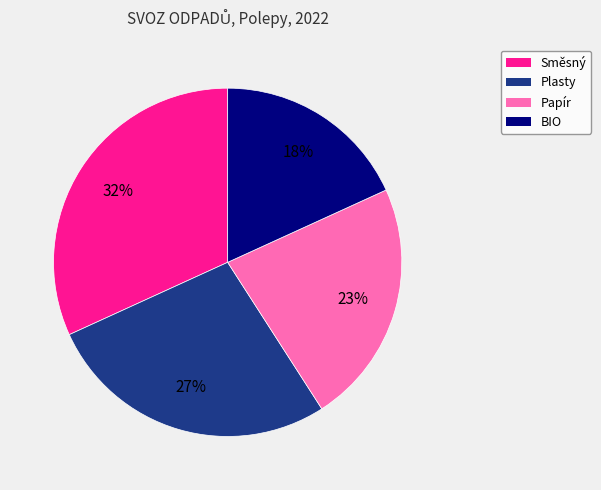

Which slice is the smallest?

BIO